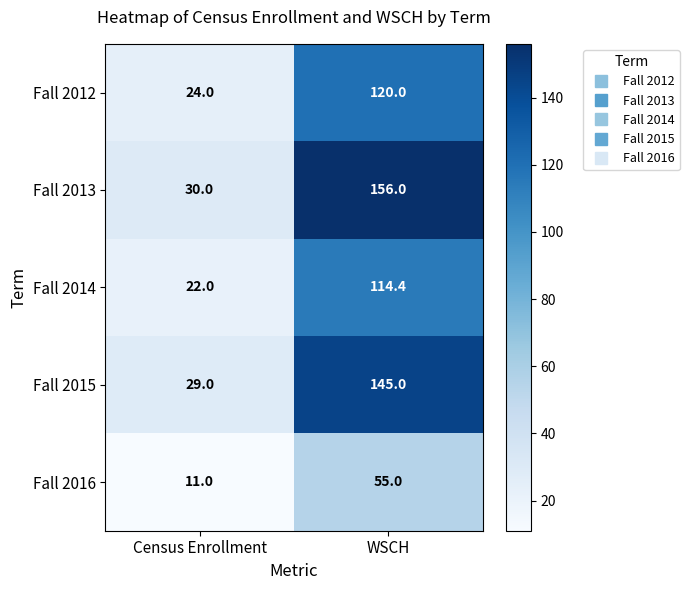

Reading left to right, extract all data points from this chart.

Fall 2012: Census Enrollment=24.0	WSCH=120.0
Fall 2013: Census Enrollment=30.0	WSCH=156.0
Fall 2014: Census Enrollment=22.0	WSCH=114.4
Fall 2015: Census Enrollment=29.0	WSCH=145.0
Fall 2016: Census Enrollment=11.0	WSCH=55.0